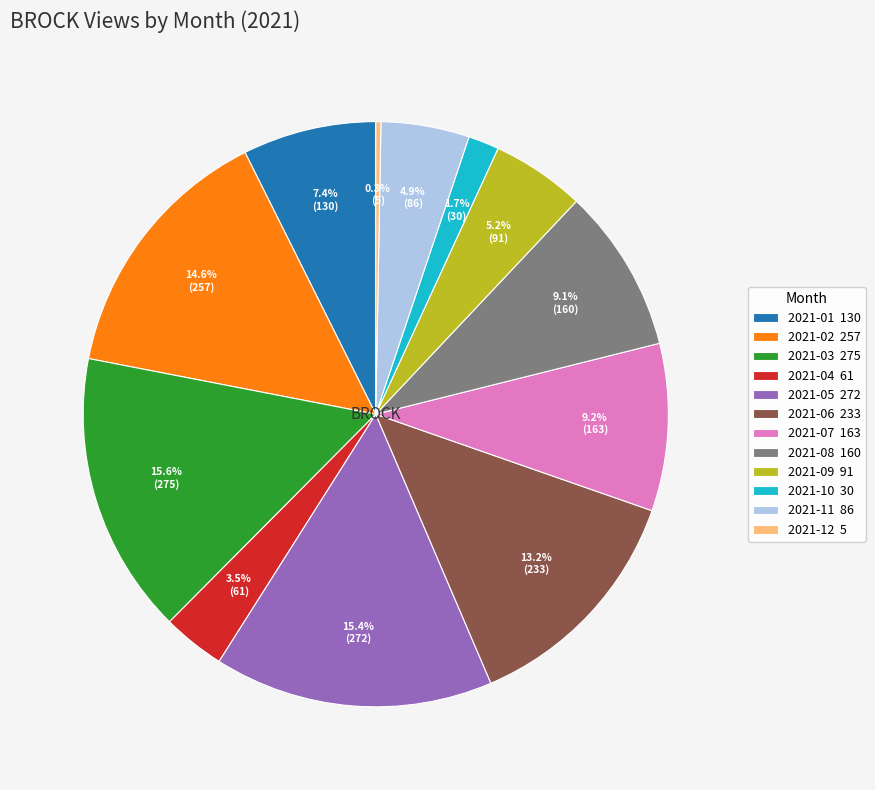

To the nearest percent, what portion does 2021-09 represent?

5%